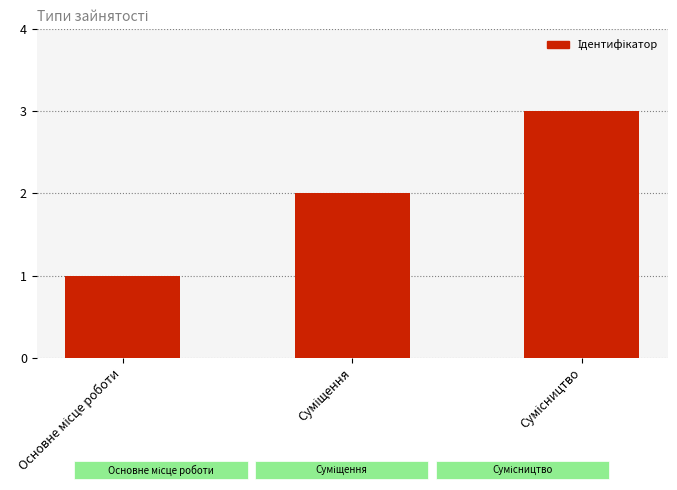

What is the sum of all values?

6